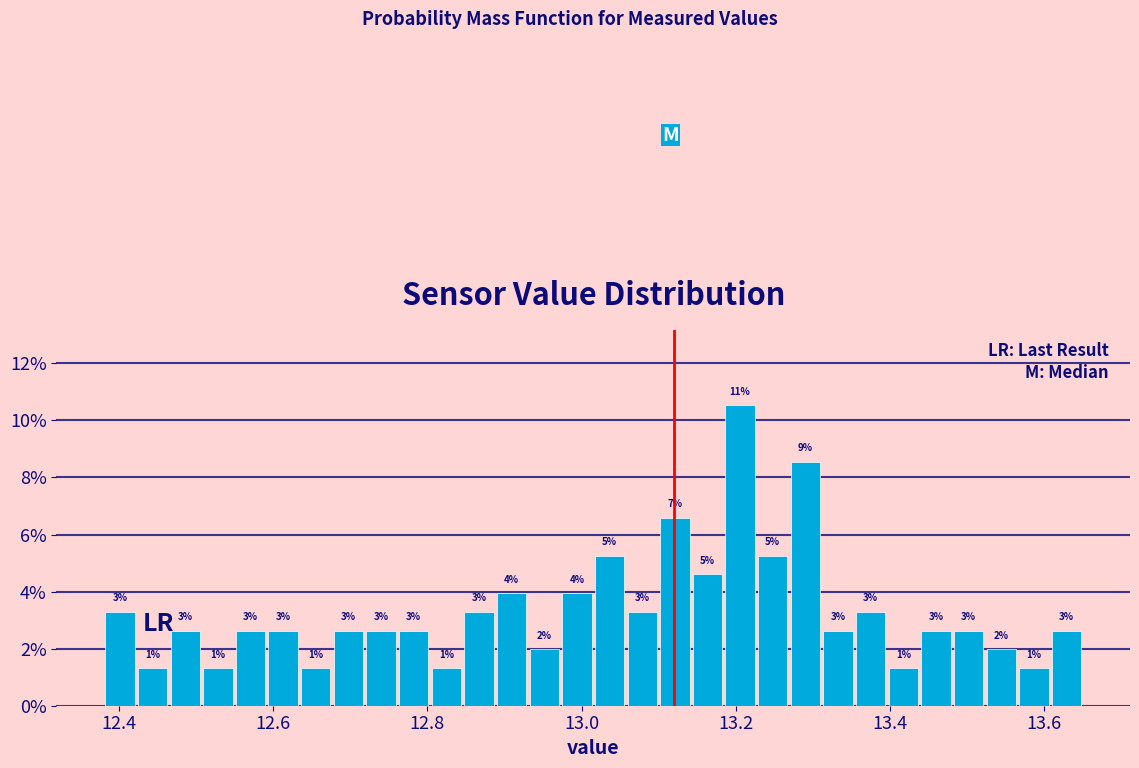

Read against the x-axis, roughly where is the centre of the tallest bar?

13.20